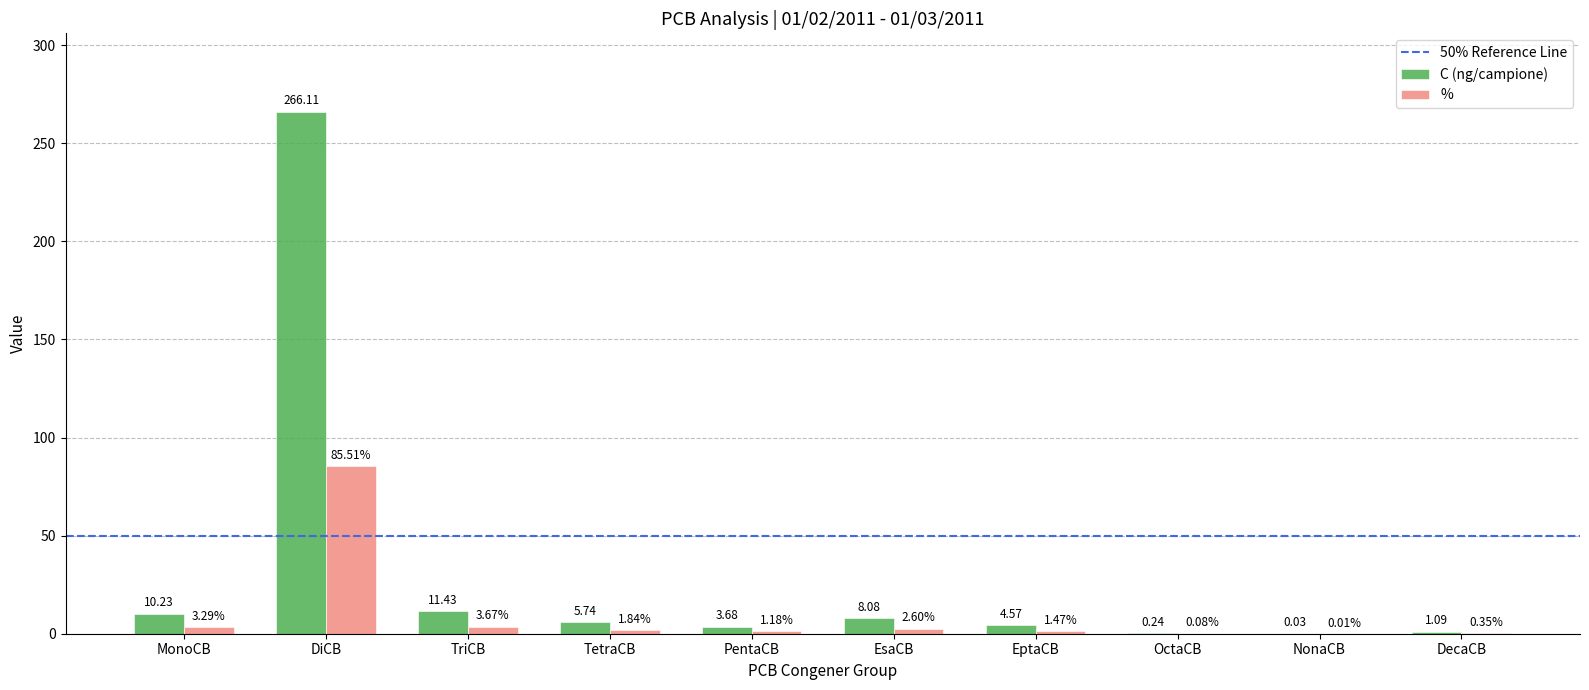

Which label corresponds to the largest value in the chart?

DiCB